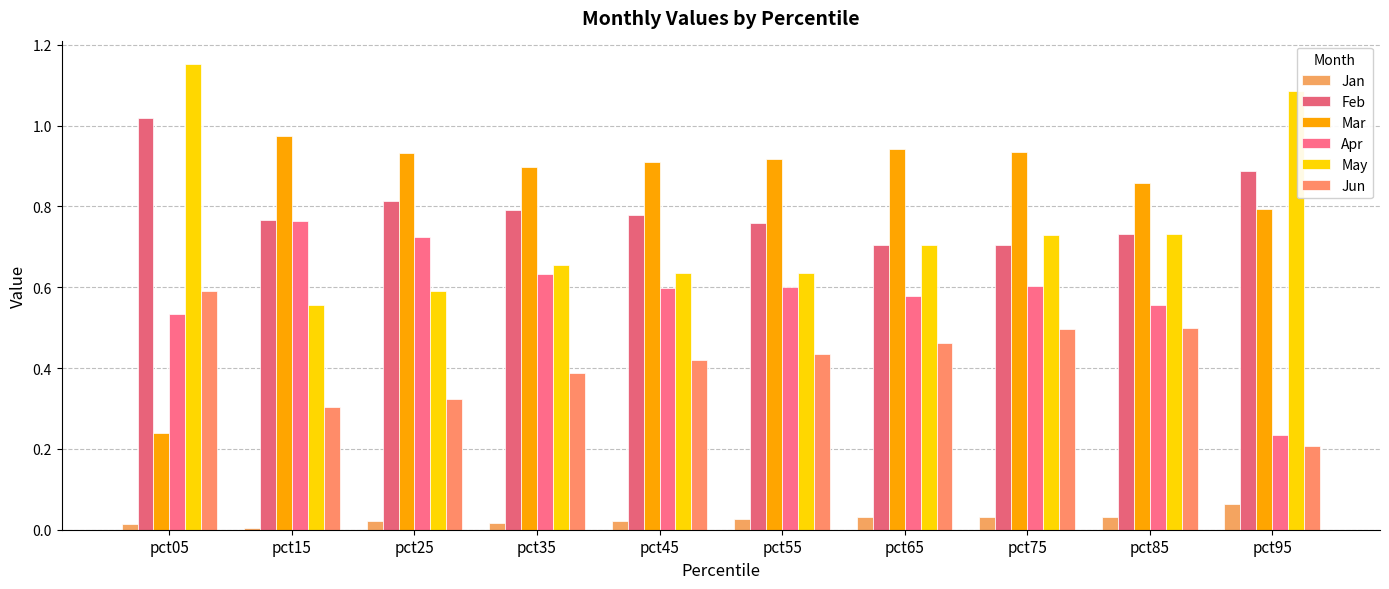

Which series has the largest total across all categories?

Mar